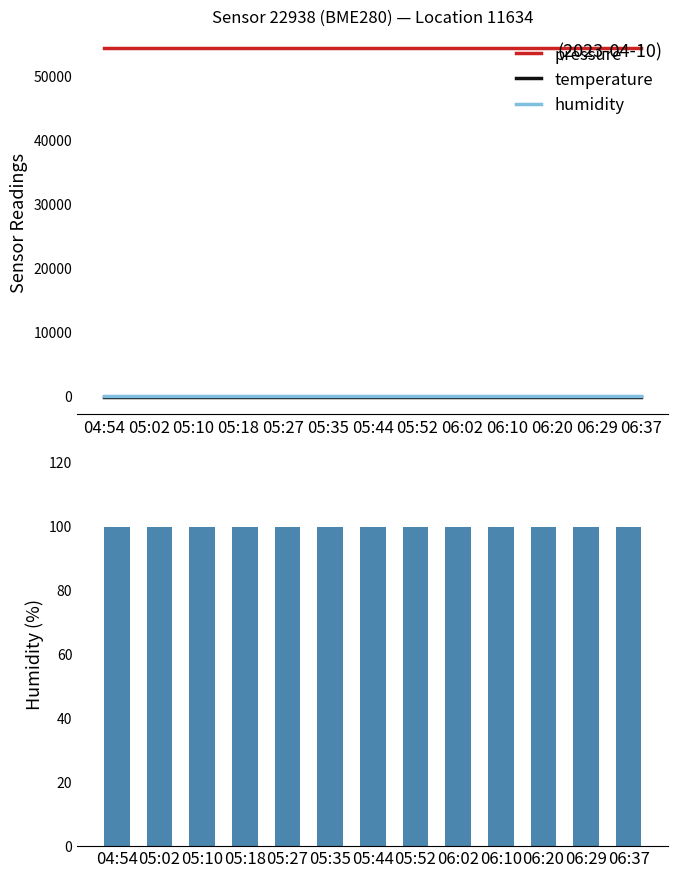

Count the number of data series in this chart.

3